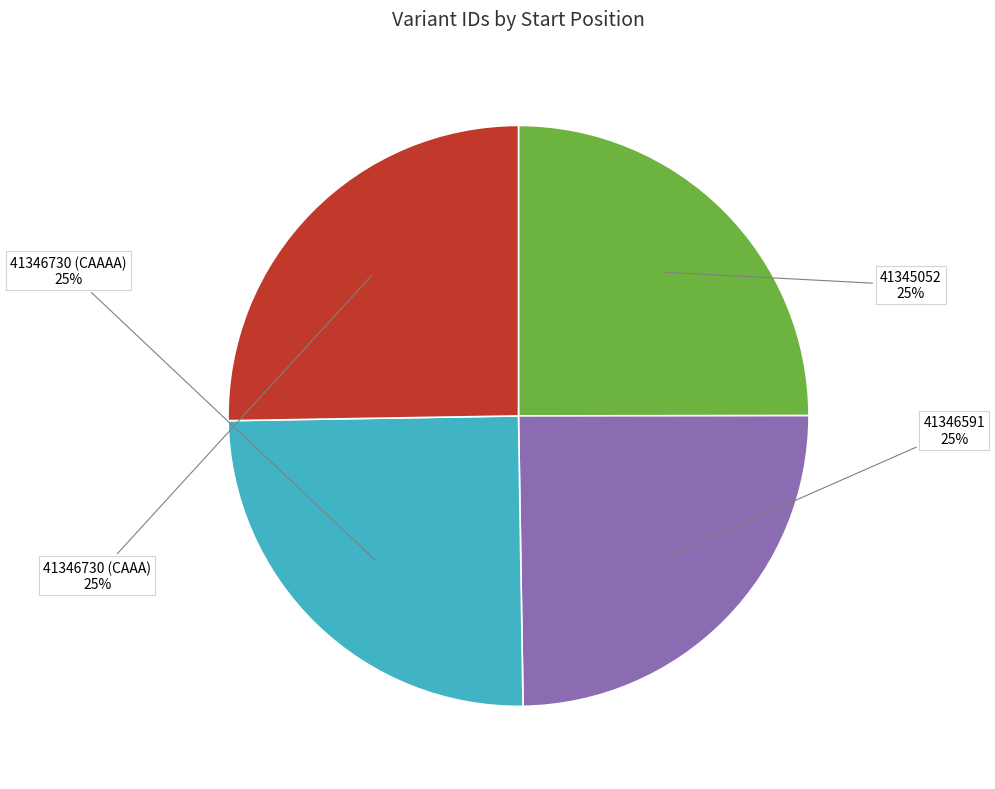

To the nearest percent, what is the average slice percentage?

25%